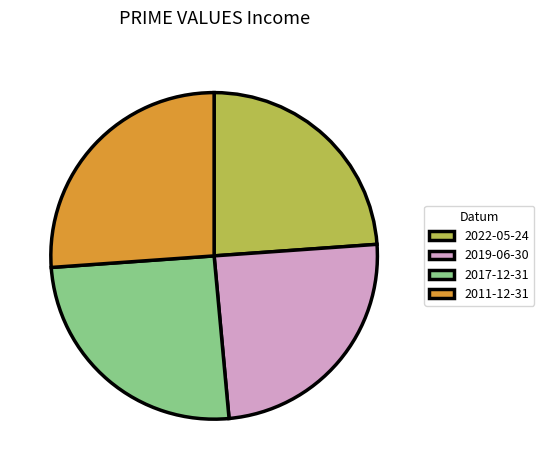

How many slices are in this pie chart?

4